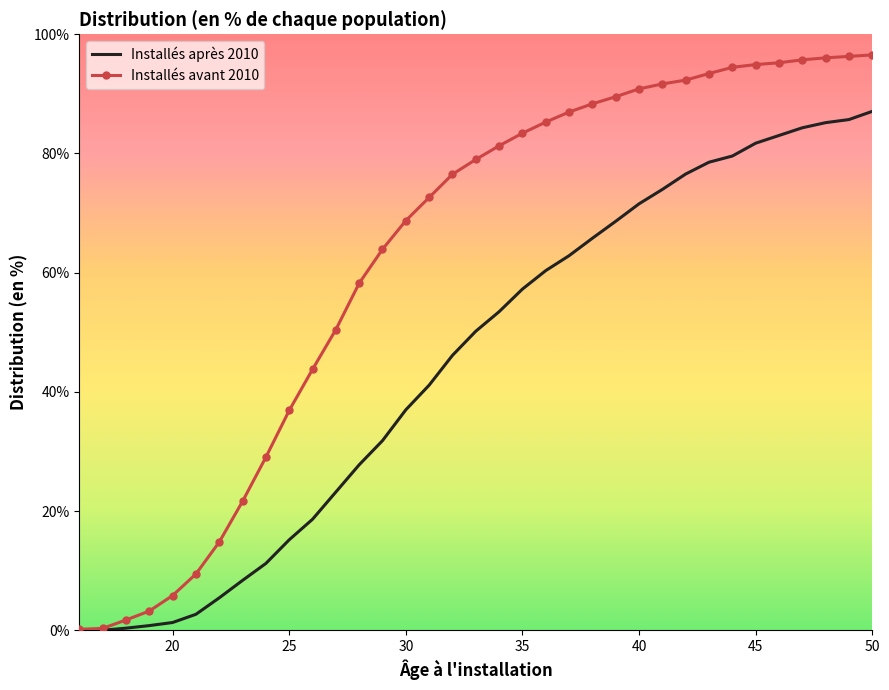

What are all the series names shown in the legend?

Installés après 2010, Installés avant 2010